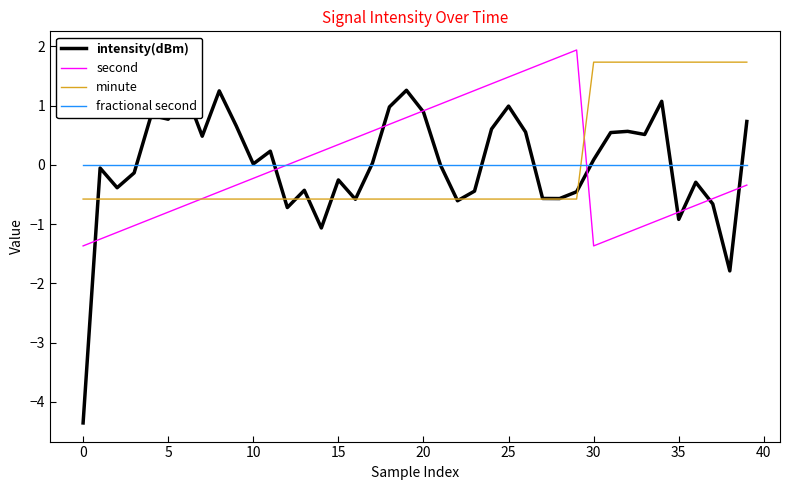

What is the maximum value shown in the chart?

1.9